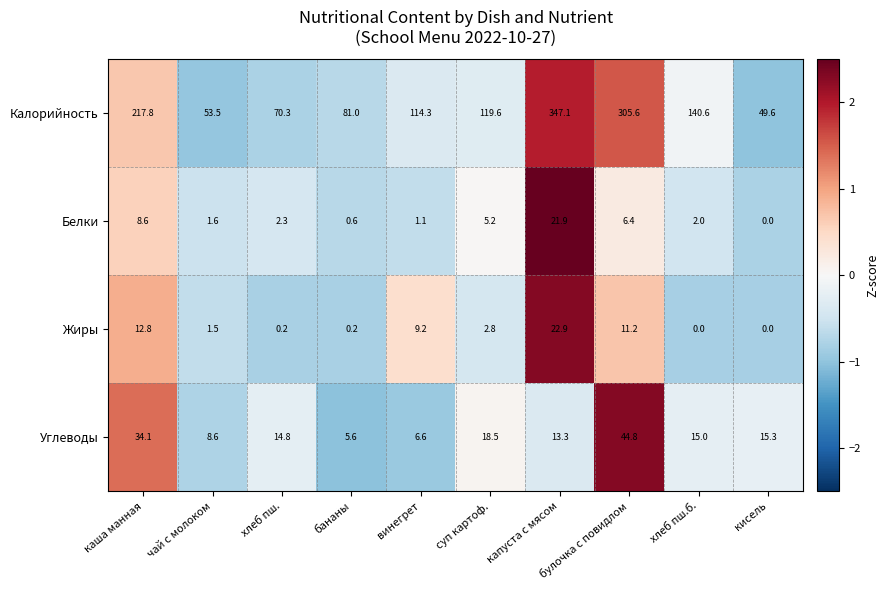

List the series in order of their peak value, lowest first.

Белки, Жиры, Углеводы, Калорийность